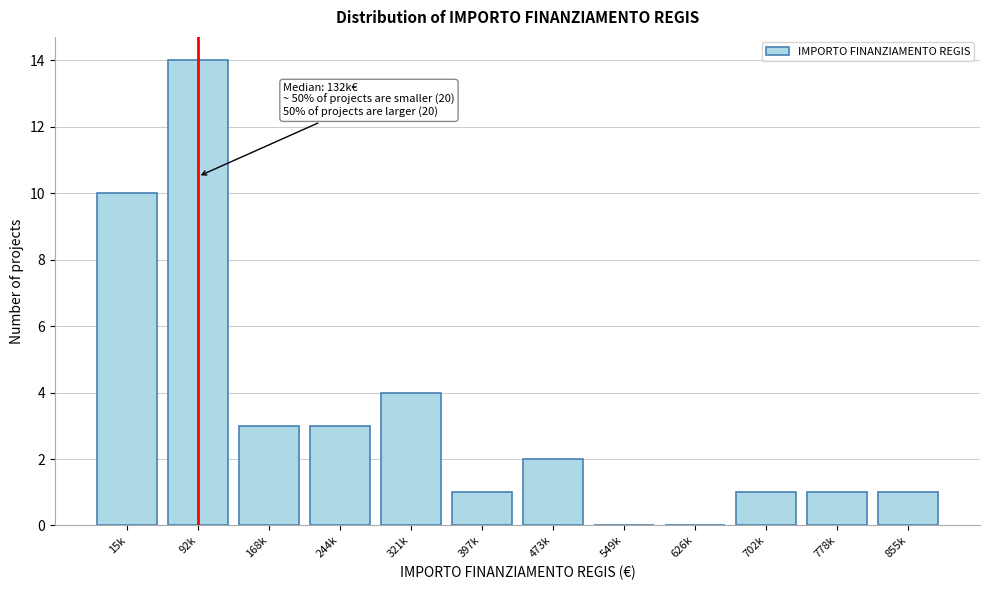

Reading right to left, what are all the values shown in this chart?

855k=1	778k=1	702k=1	626k=0	549k=0	473k=2	397k=1	321k=4	244k=3	168k=3	92k=14	15k=10